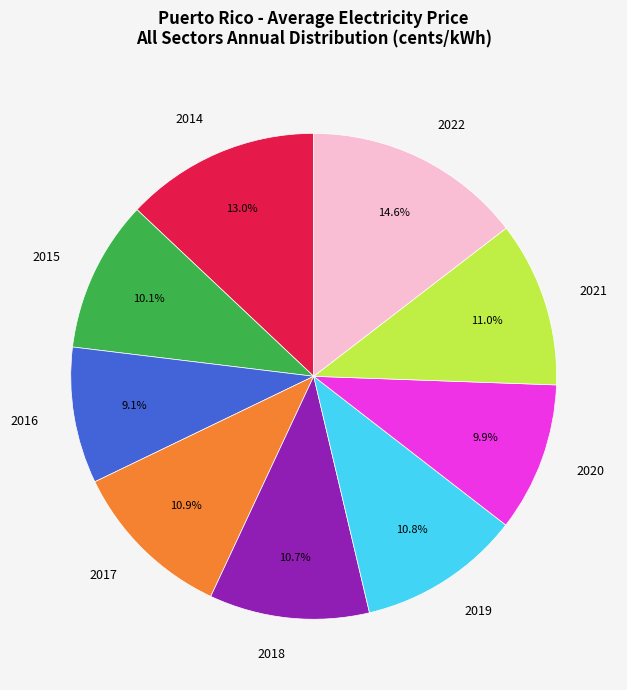

Does 2017 represent more than half of the total?

No